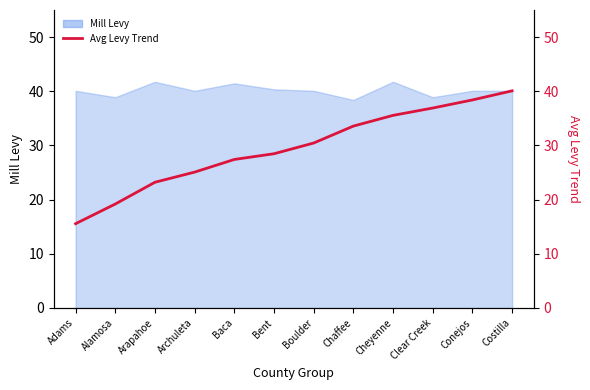

What is the value of the 8th point from the left?

33.6